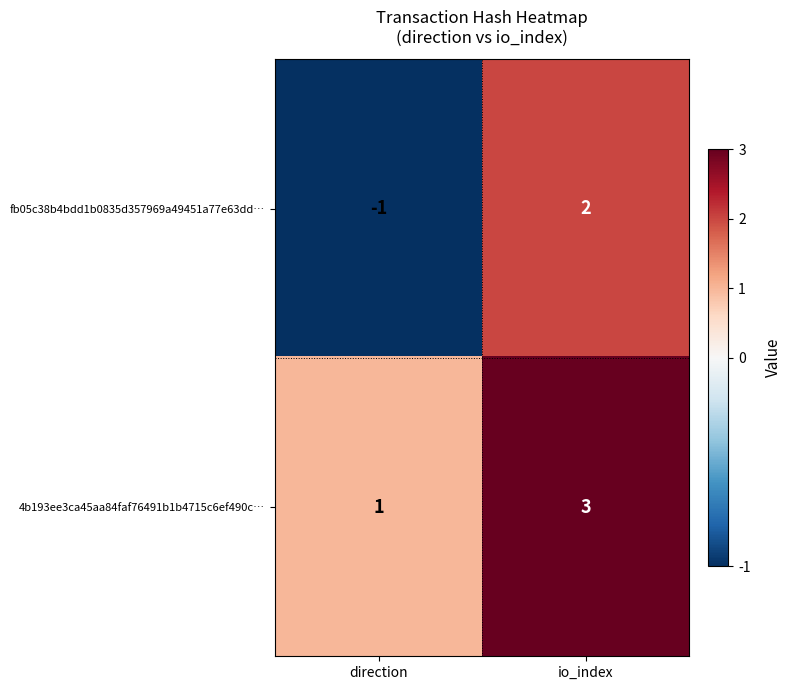

How many series are shown in this chart?

2